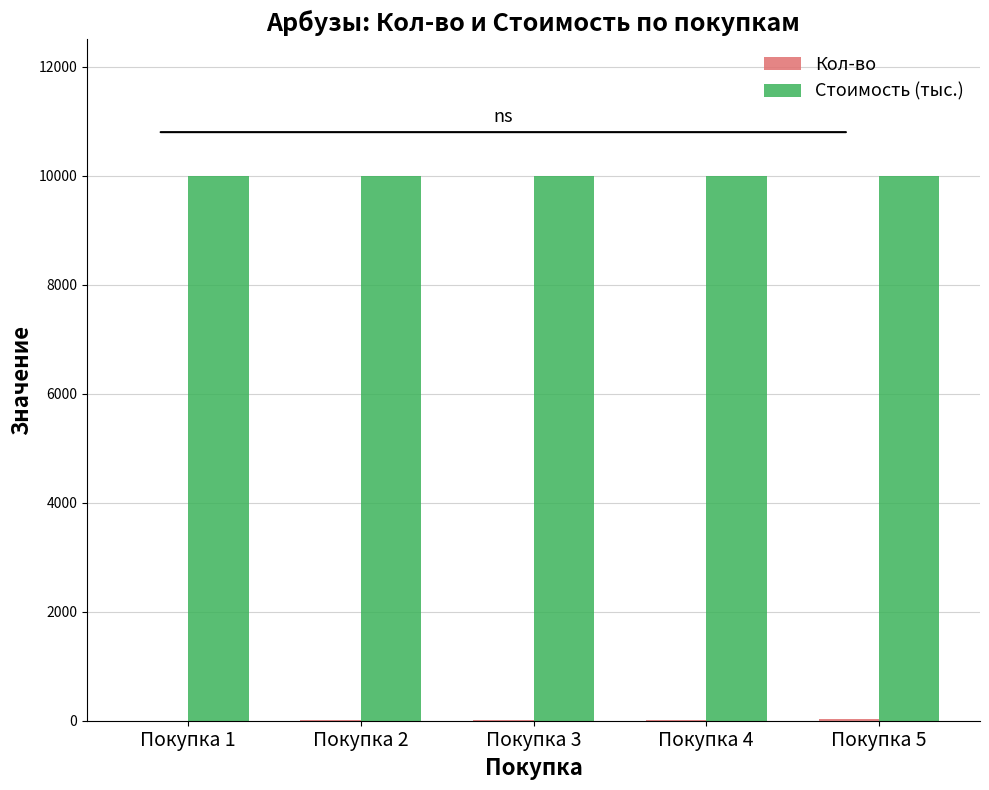

How many data points does each series have?

5